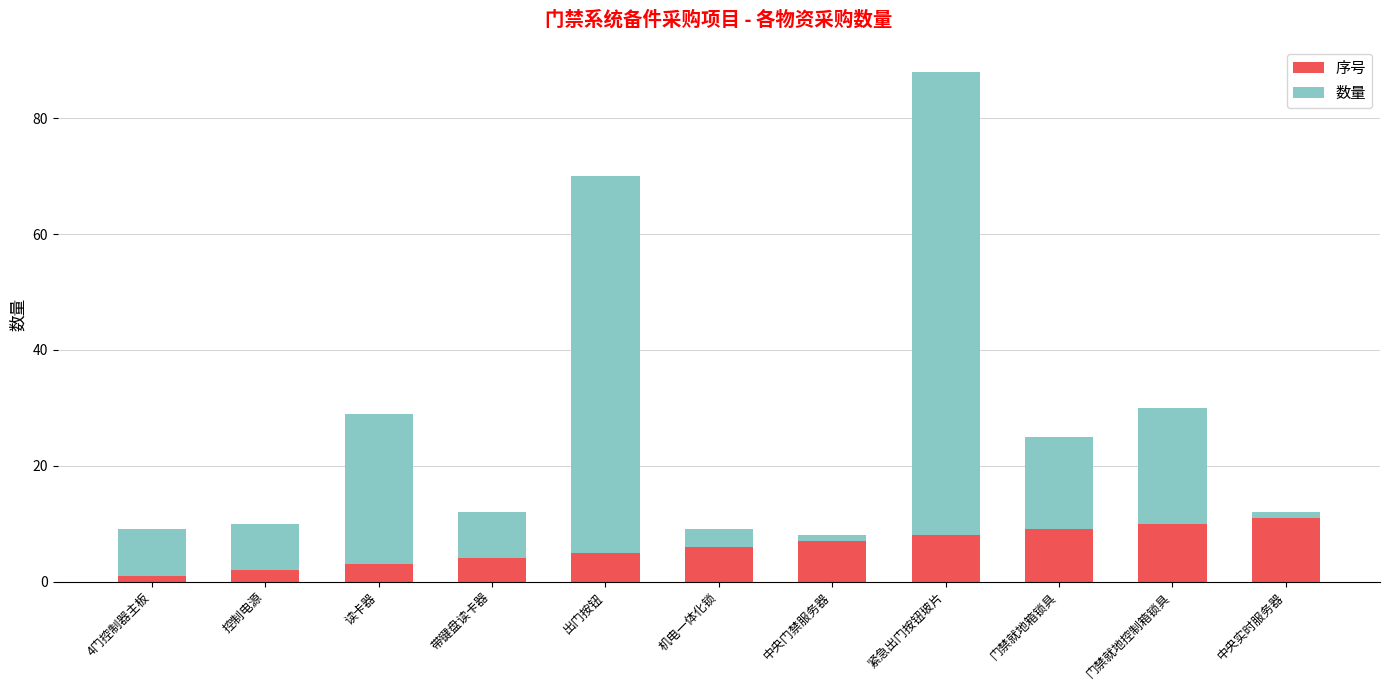

Is it true that 序号 equals 11 at 中央实时服务器?

True